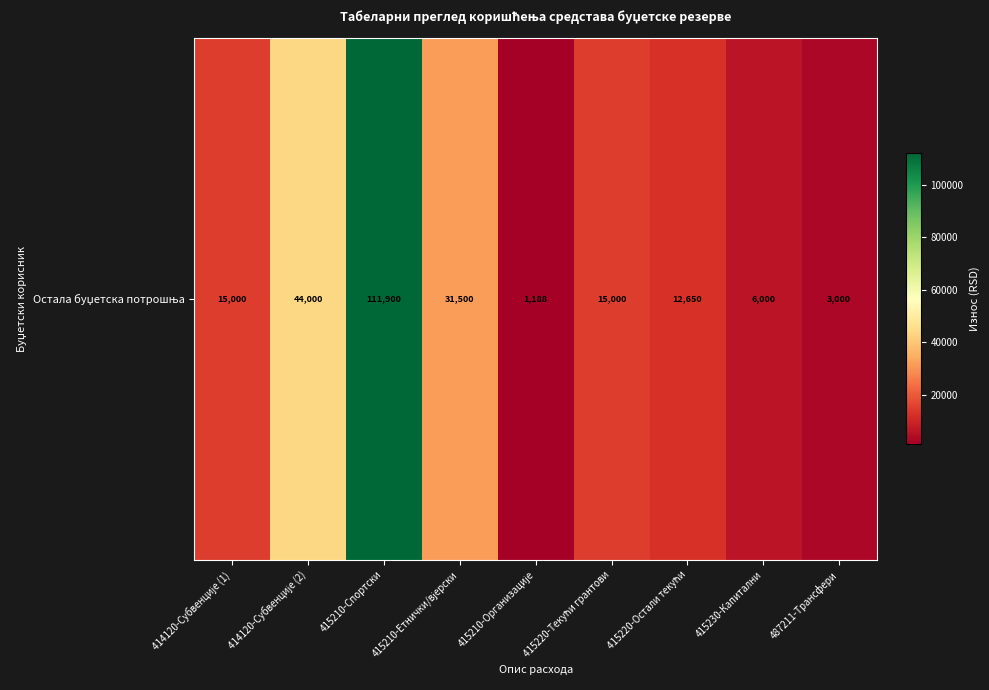

What is the sum of all values?

240238